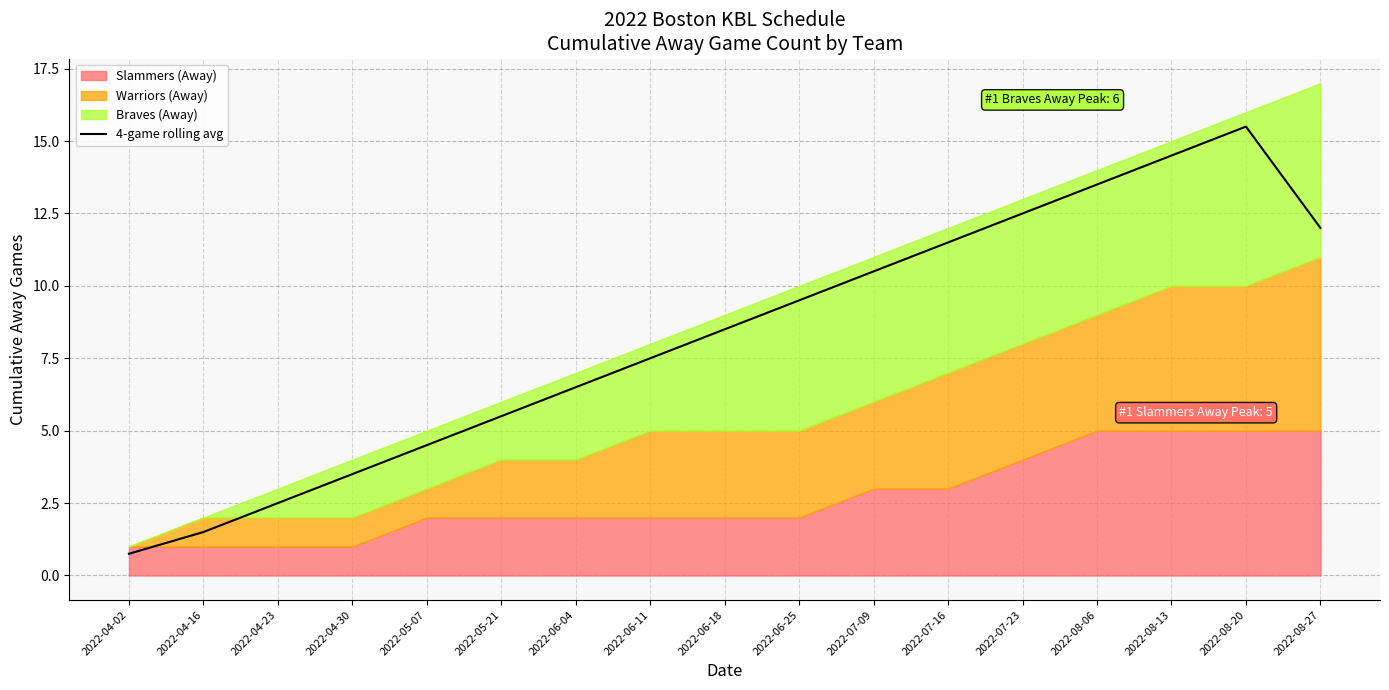

How many points are higher than both their immediate neighbors (excluding endpoints)?

1